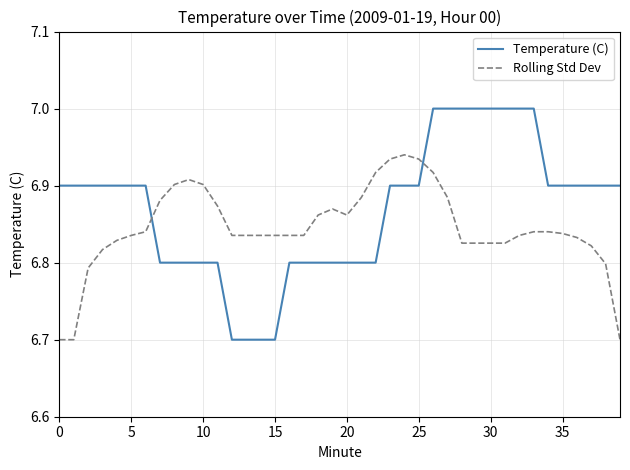

Count the number of data series in this chart.

2